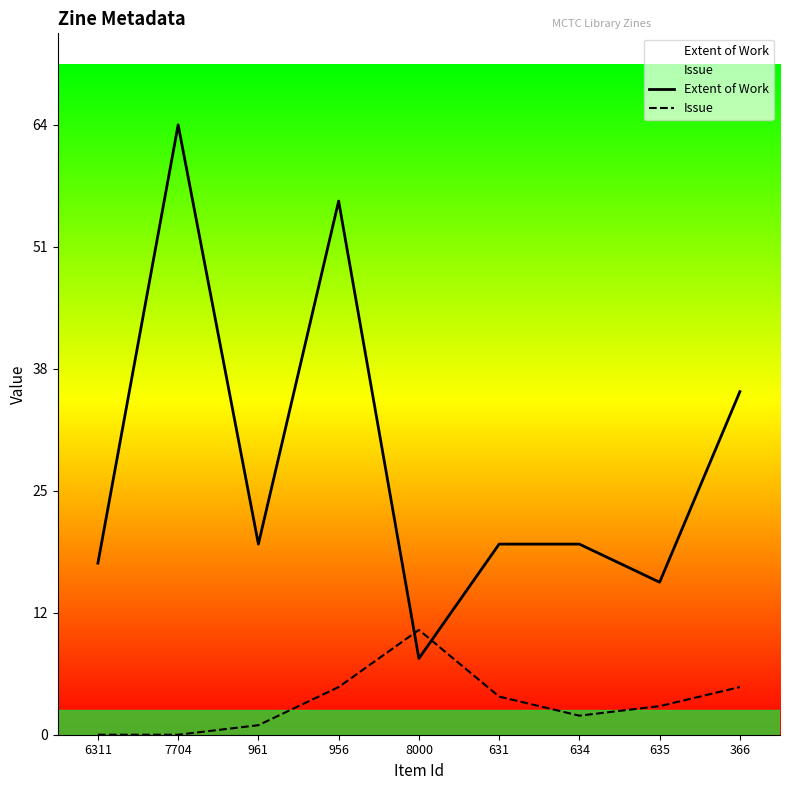

Reading right to left, list all the values displayed in this chart.

Extent of Work: 366=36	635=16	634=20	631=20	8000=8	956=56	961=20	7704=64	6311=18
Issue: 366=5	635=3	634=2	631=4	8000=11	956=5	961=1	7704=0	6311=0